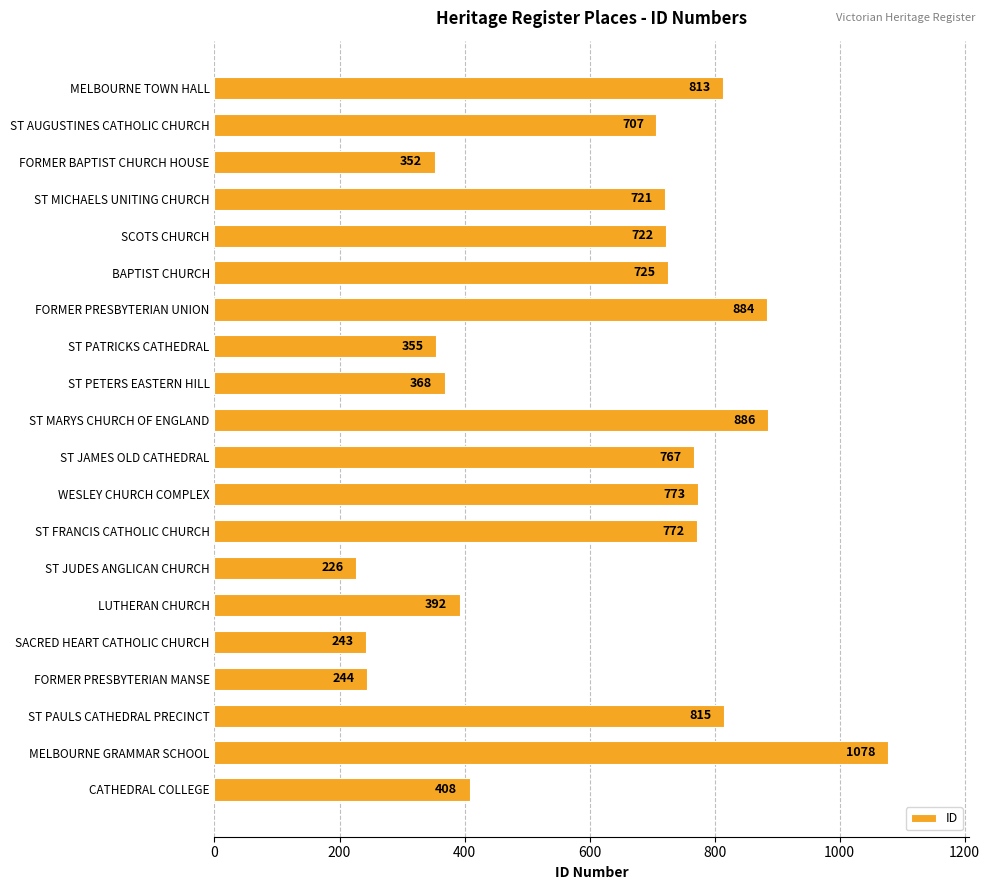

What is the sum of all values?

12251